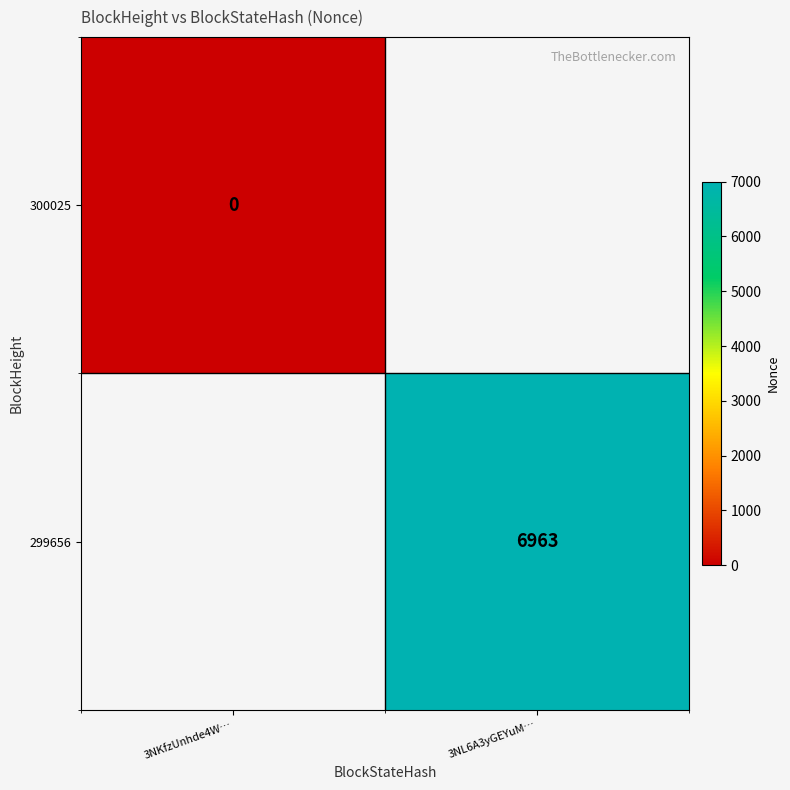

Is the value of 300025 at 3NKfzUnhde4W… greater than the value of 299656 at 3NL6A3yGEYuM…?

No